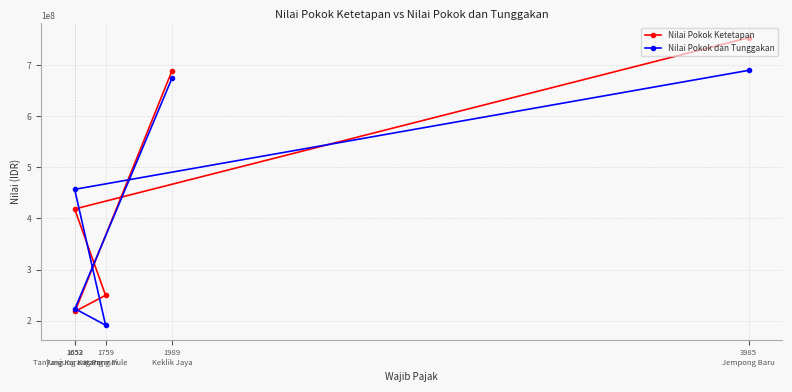

At which label is Nilai Pokok Ketetapan closest to 485650497?

1652
Tanjung Karang